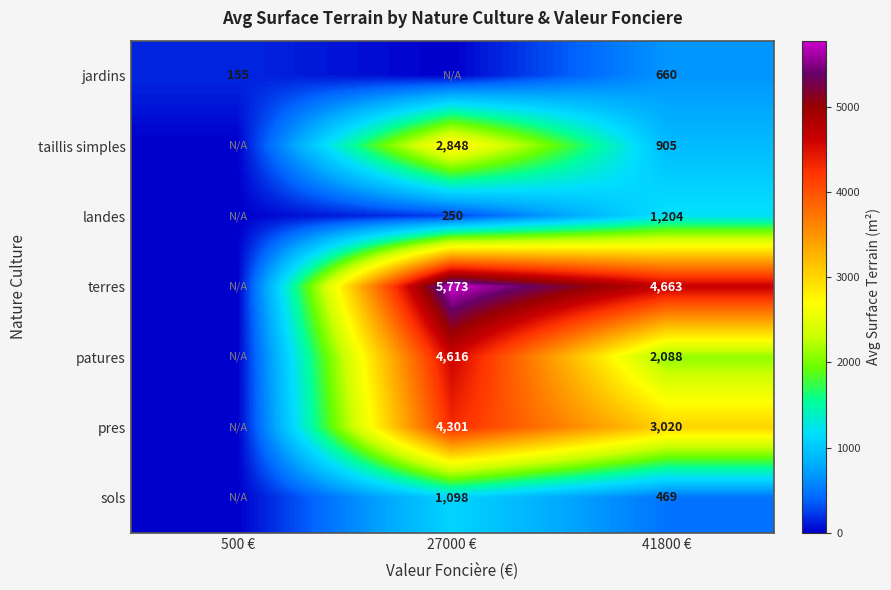

Is it true that sols equals 791 at 41800 €?

False